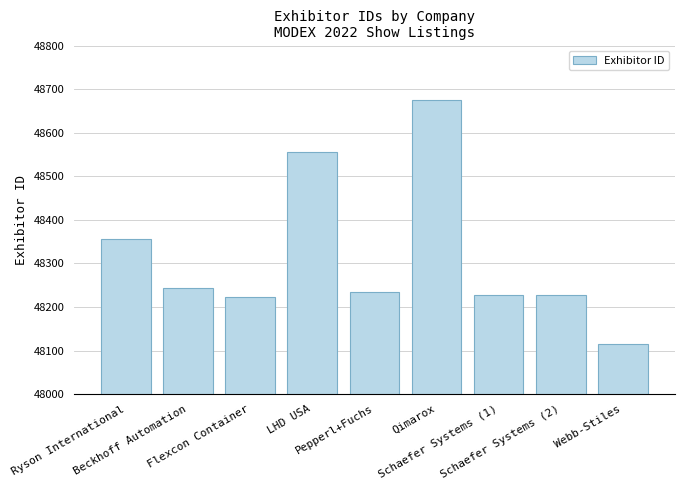

What is the greatest value displayed?

48674